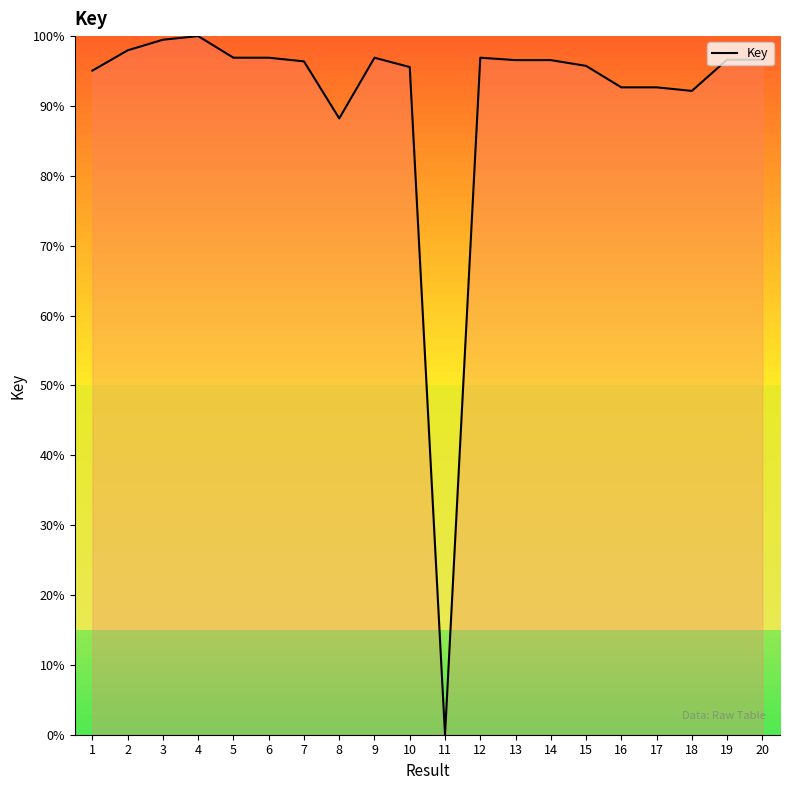

Where is the data nearest to the value 50?

8